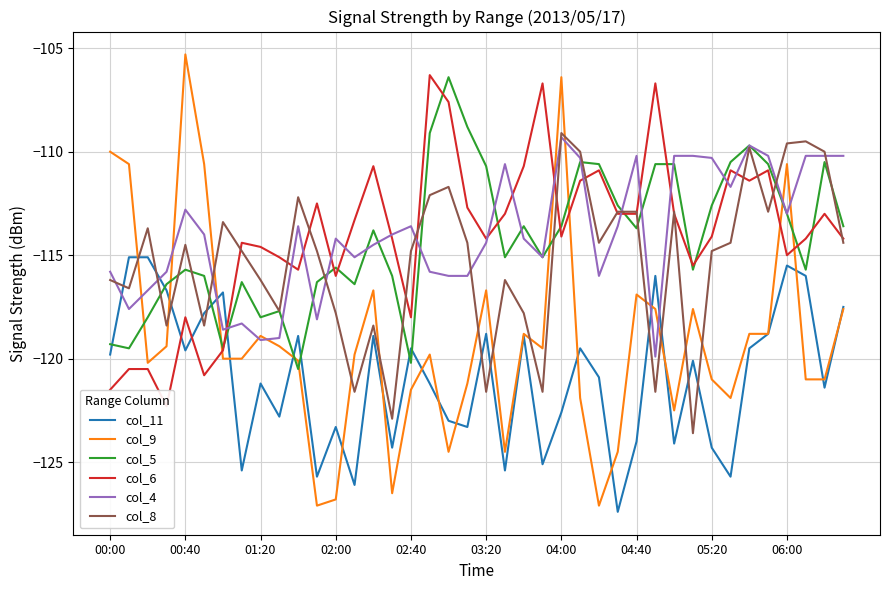

What is the average value of the col_11 series?

-120.9